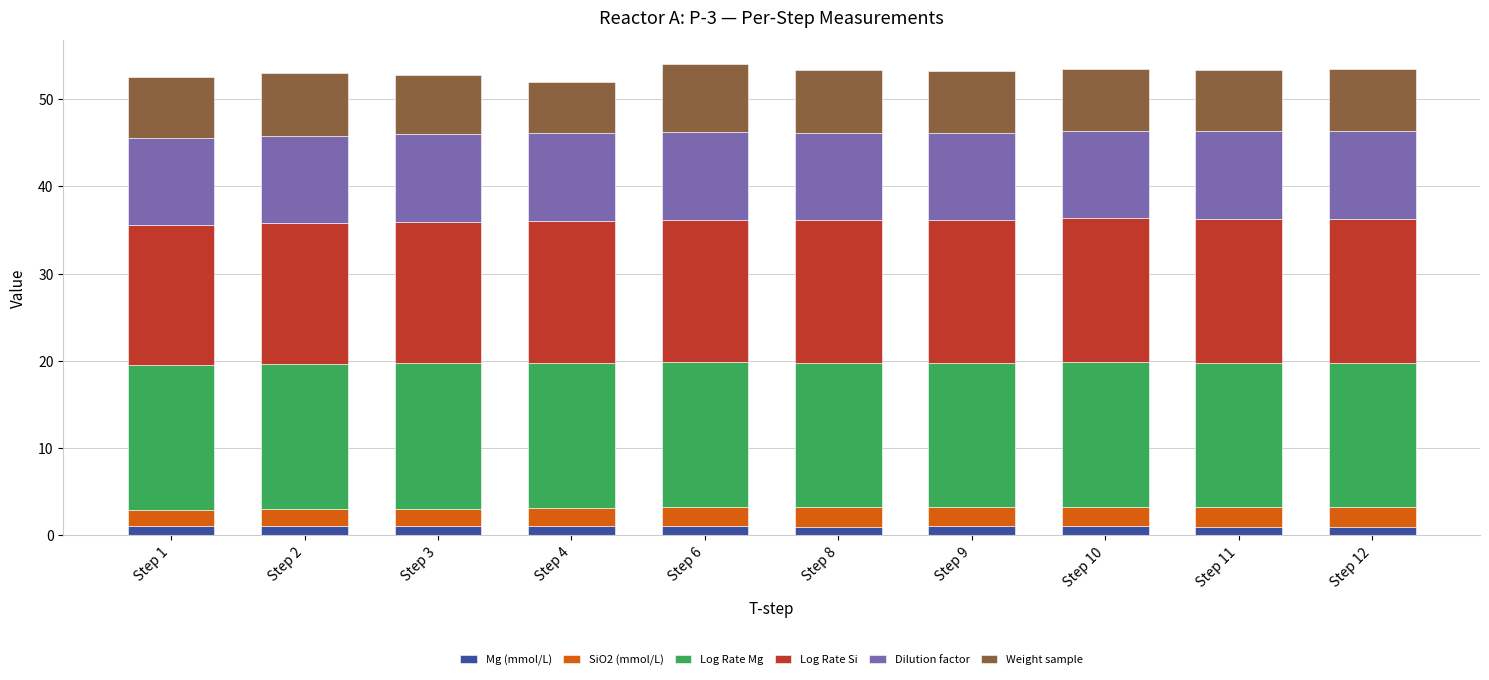

Are the bars grouped side by side (vs. stacked)?

No